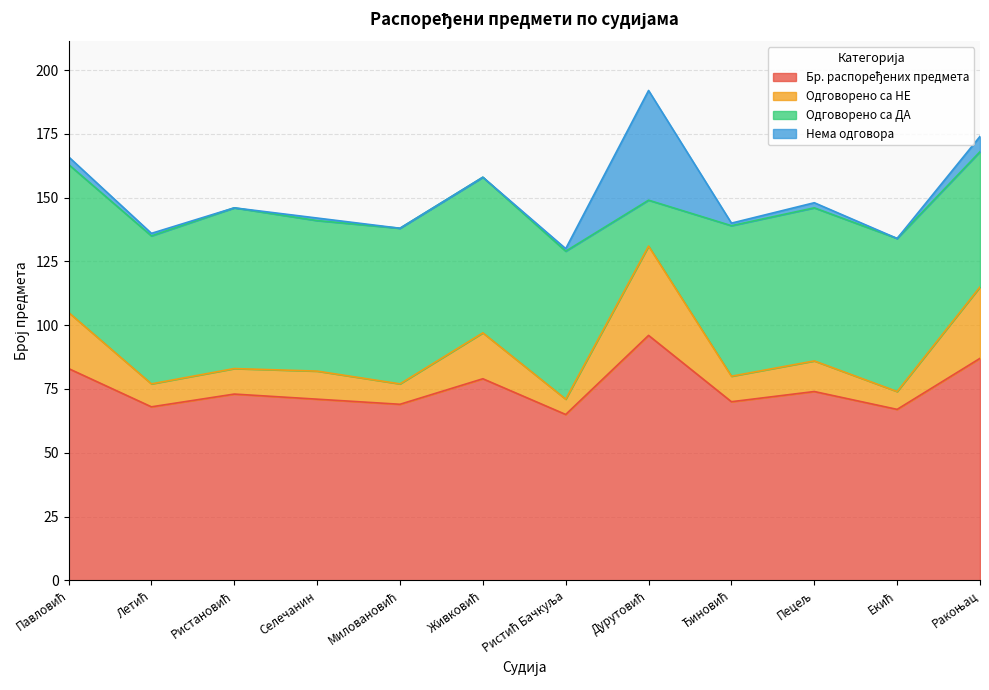

What is the difference between the maximum and minimum values in the Бр. распоређених предмета series?

31